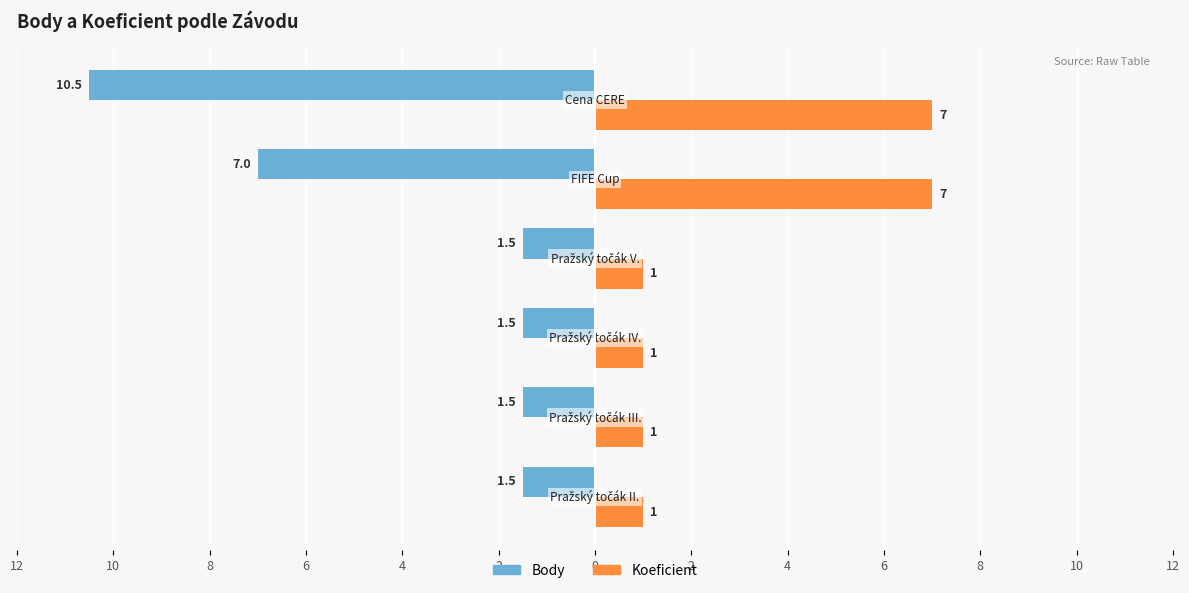

Which series has the widest spread of values?

Body